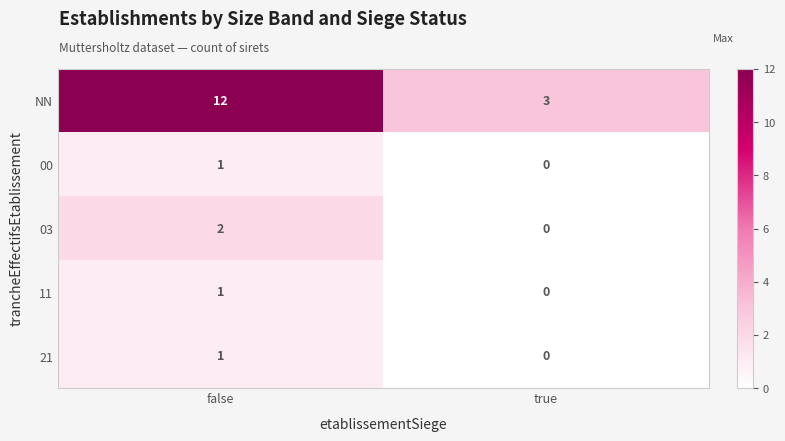

What is the difference between the maximum and minimum values in the NN series?

9